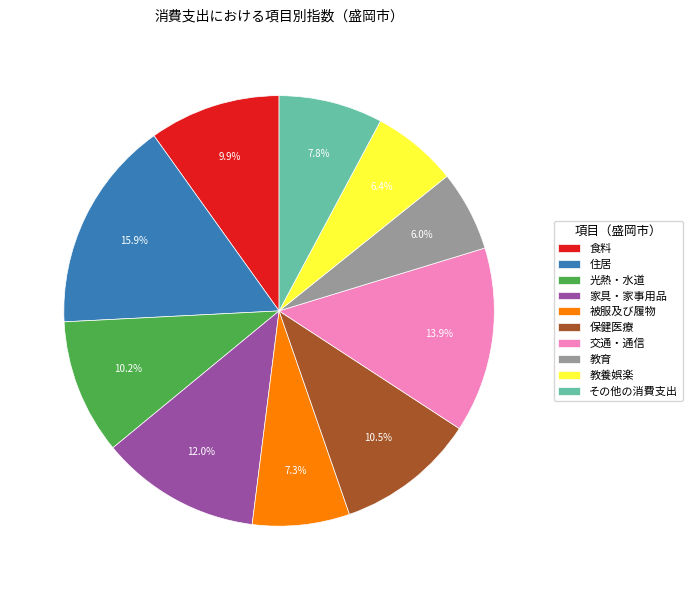

What is the largest slice in the pie chart?

住居